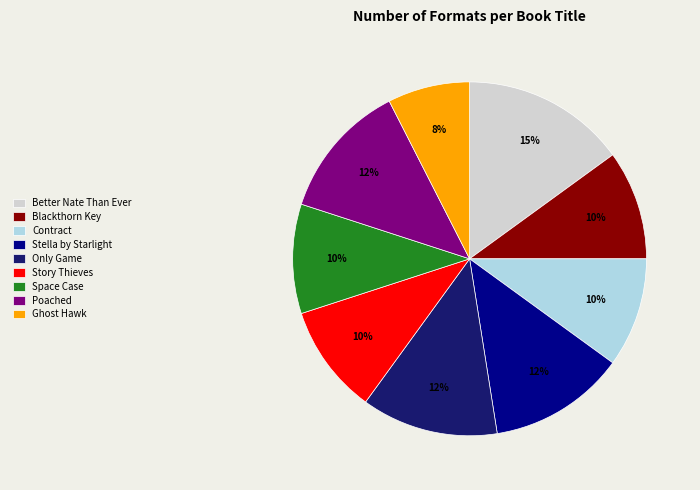

To the nearest percent, what is the average slice percentage?

11%